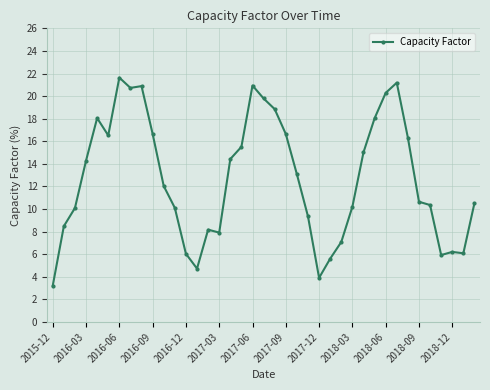

What is the difference between the maximum and minimum values?

18.4